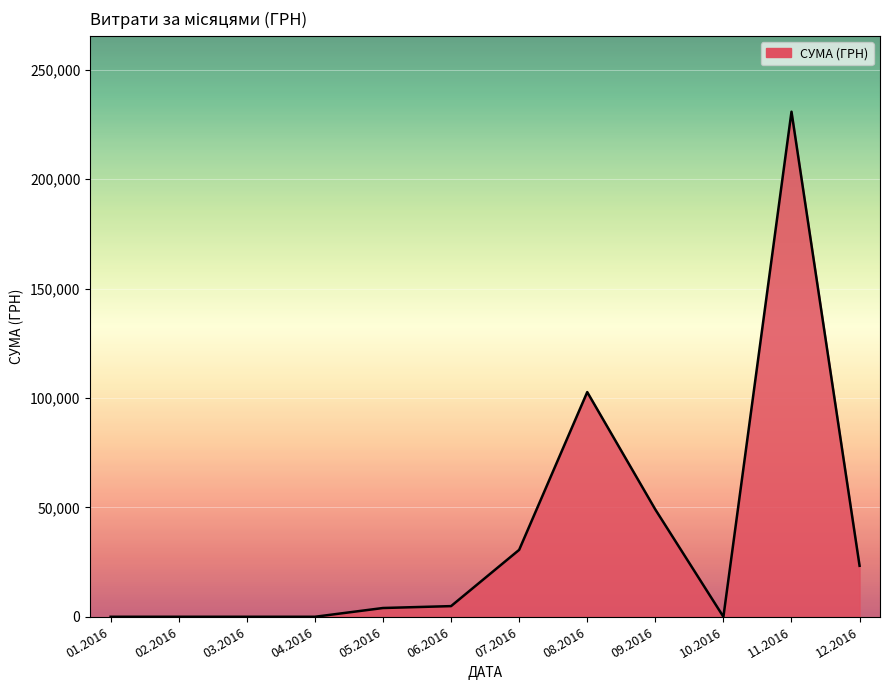

What is the change in value from 11.2016 to 12.2016?

-207540.2